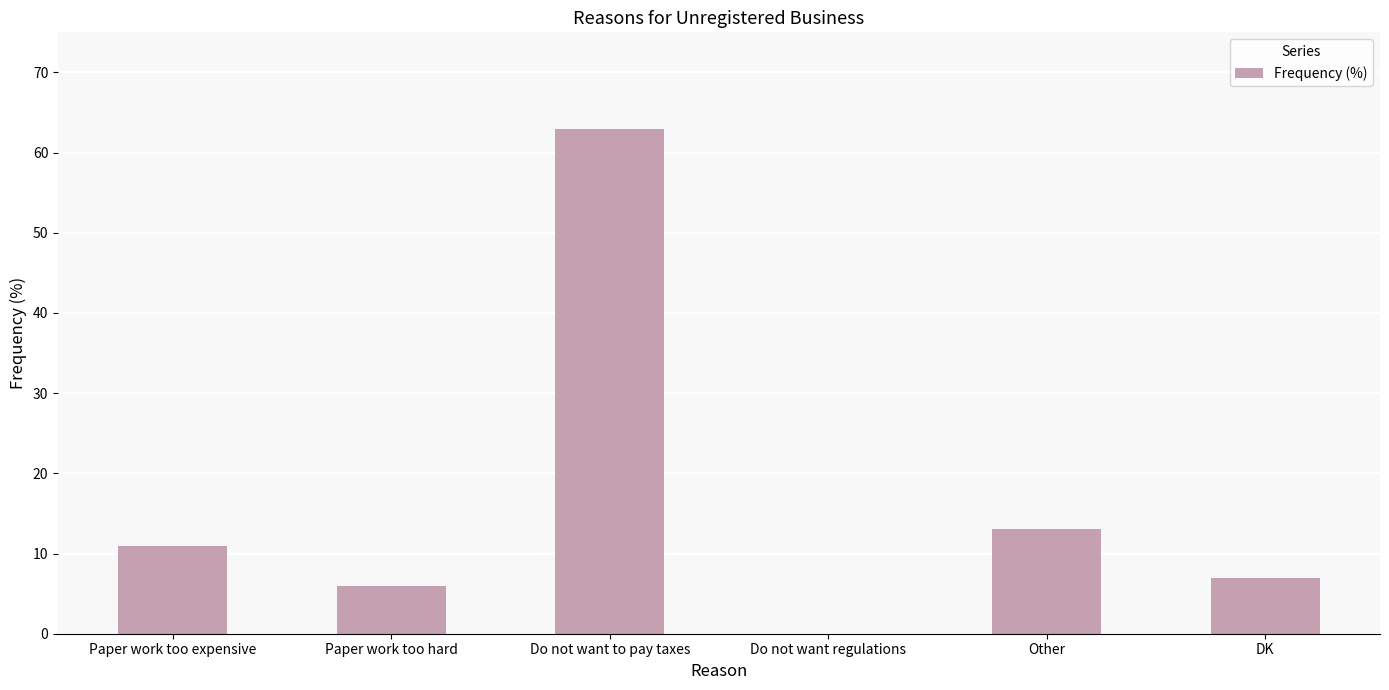

How many positive values are there?

5